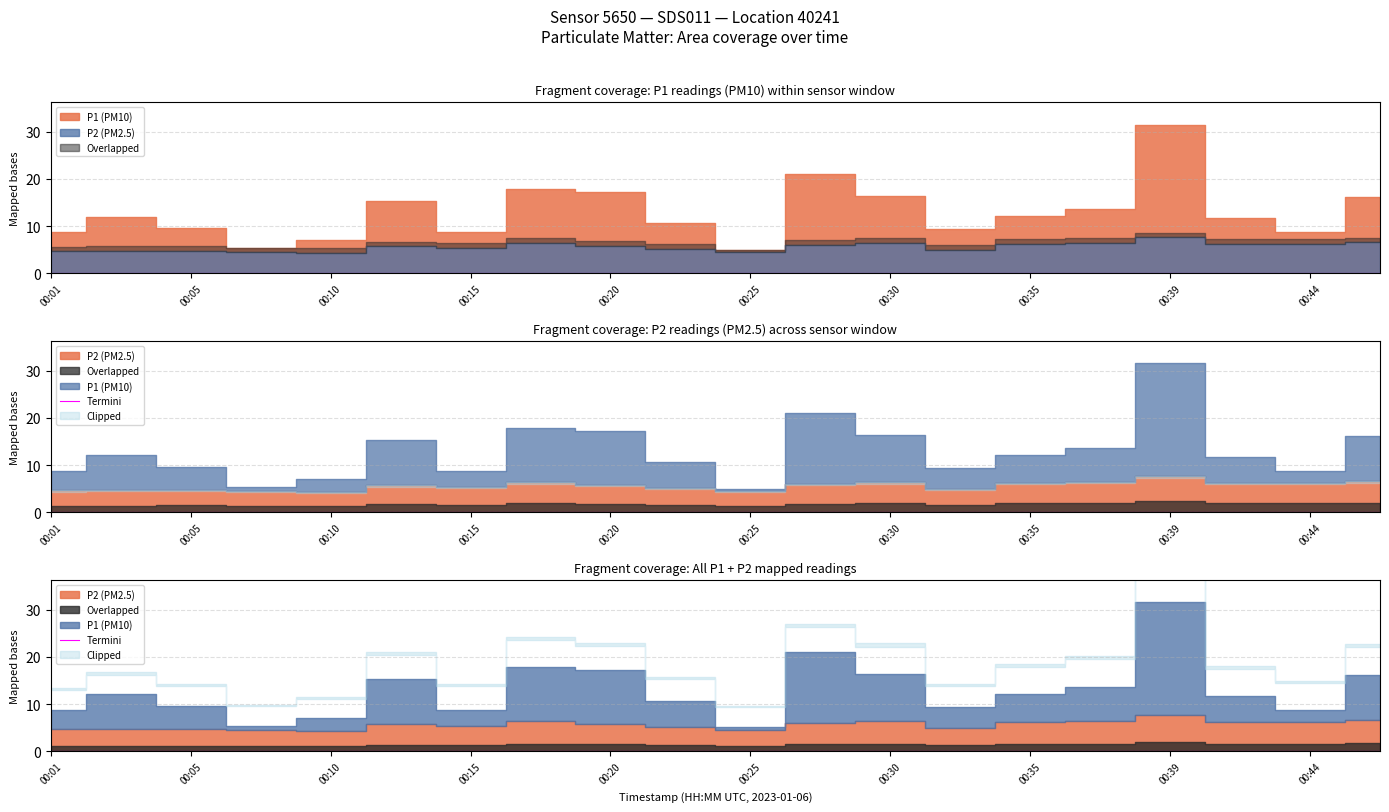

What is the value of the P1 point at the 20th from the left?

16.2